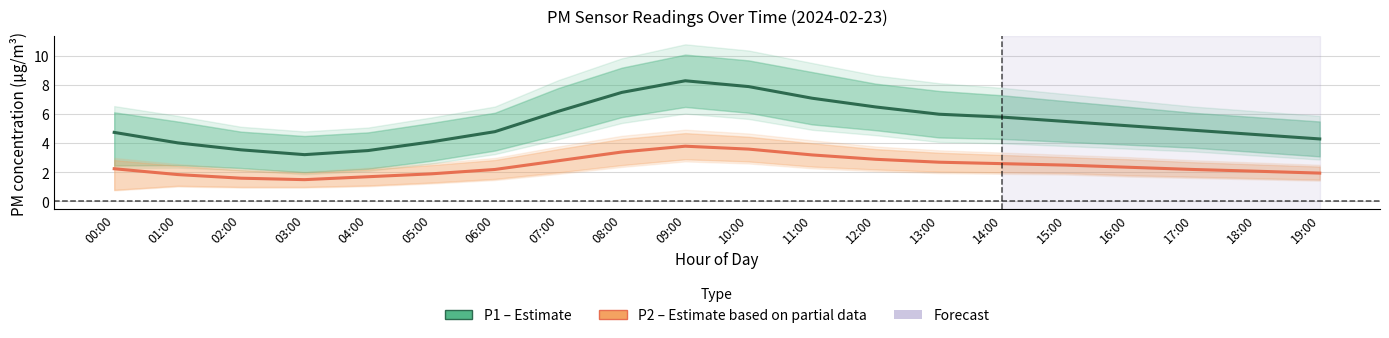

Reading left to right, extract all data points from this chart.

P1 (PM10): 4.8	4.0	3.5	3.2	3.5	4.1	4.8	6.2	7.5	8.3	7.9	7.1	6.5	6.0	5.8	5.5	5.2	4.9	4.6	4.3
P2 (PM2.5): 2.2	1.9	1.6	1.5	1.7	1.9	2.2	2.8	3.4	3.8	3.6	3.2	2.9	2.7	2.6	2.5	2.4	2.2	2.1	1.9